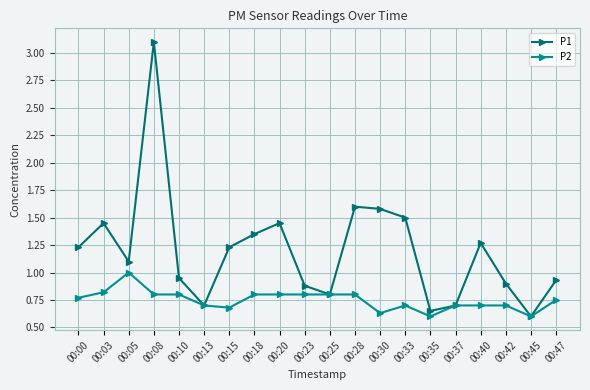

Which label corresponds to the largest value in the chart?

00:08